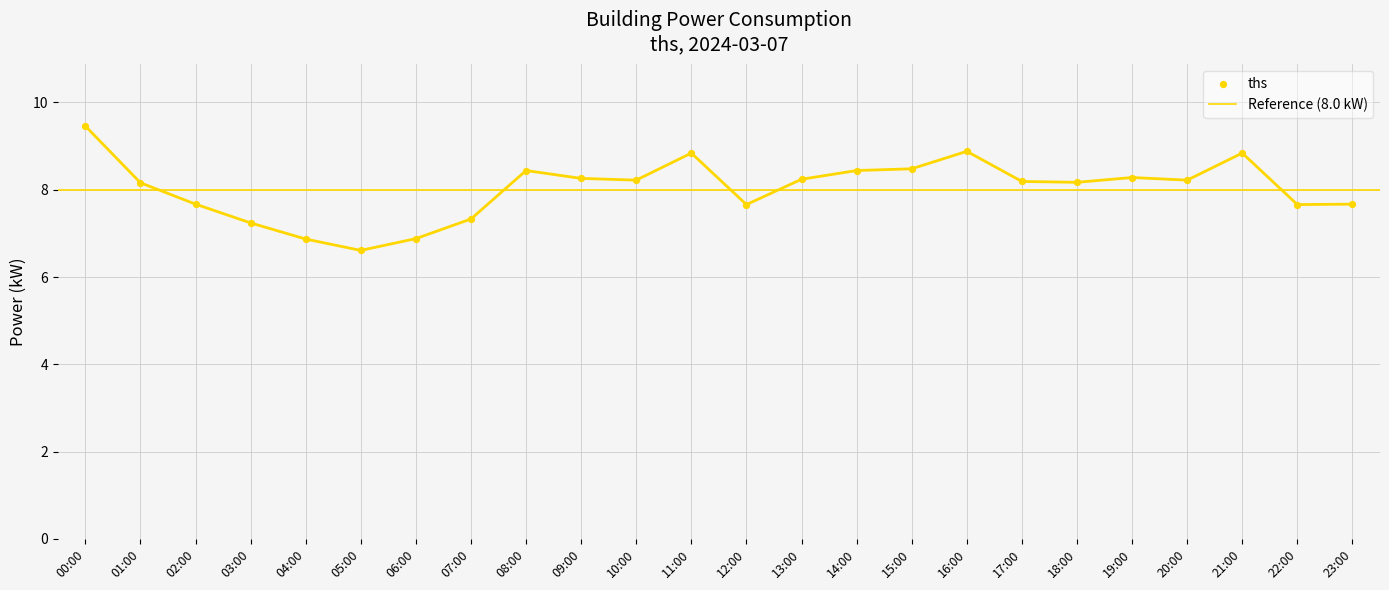

What is the change in value from 01:00 to 14:00?

+0.3